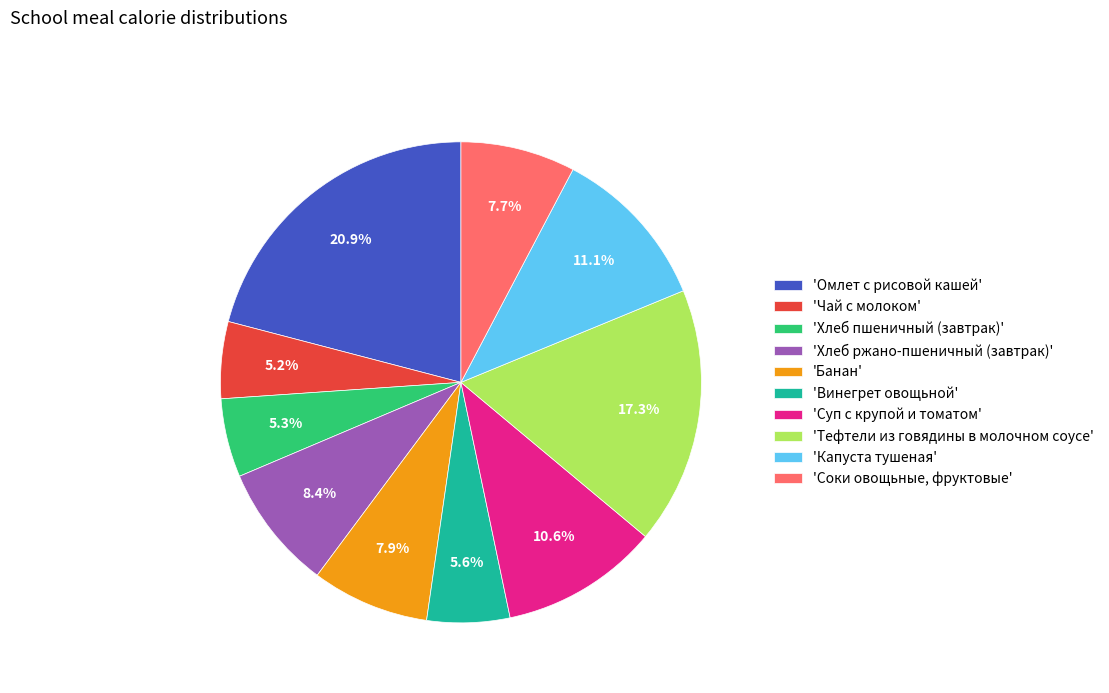

Which category has the biggest portion of the pie?

'Омлет с рисовой кашей'